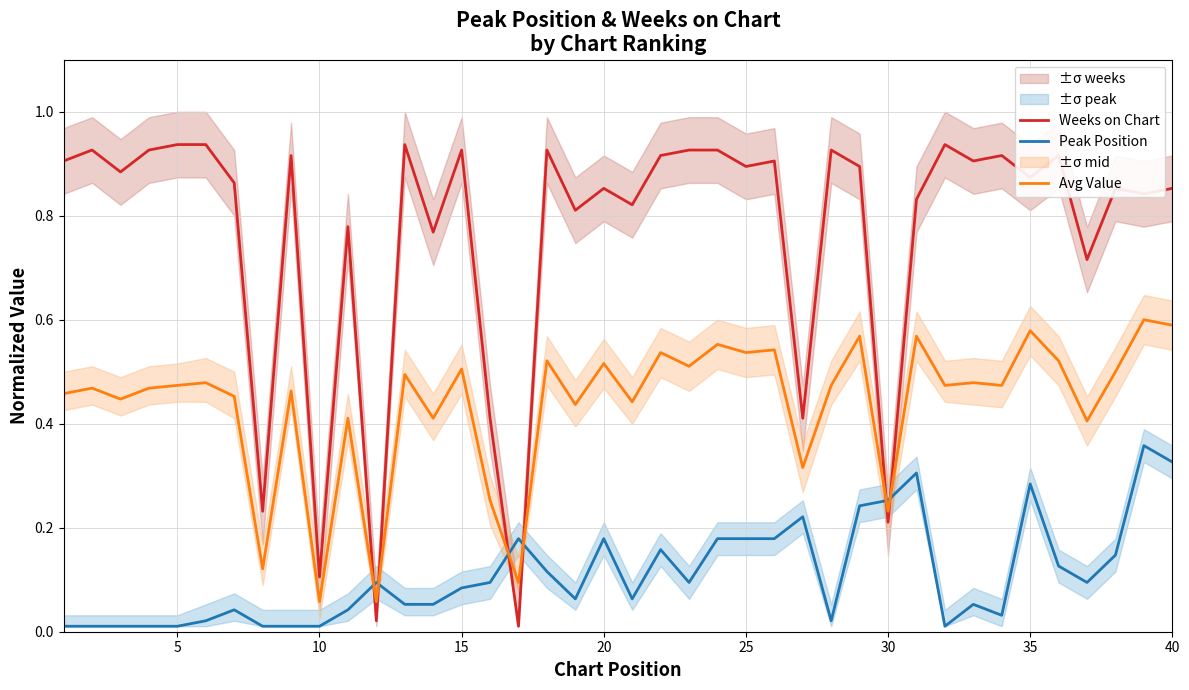

Count the number of data series in this chart.

3